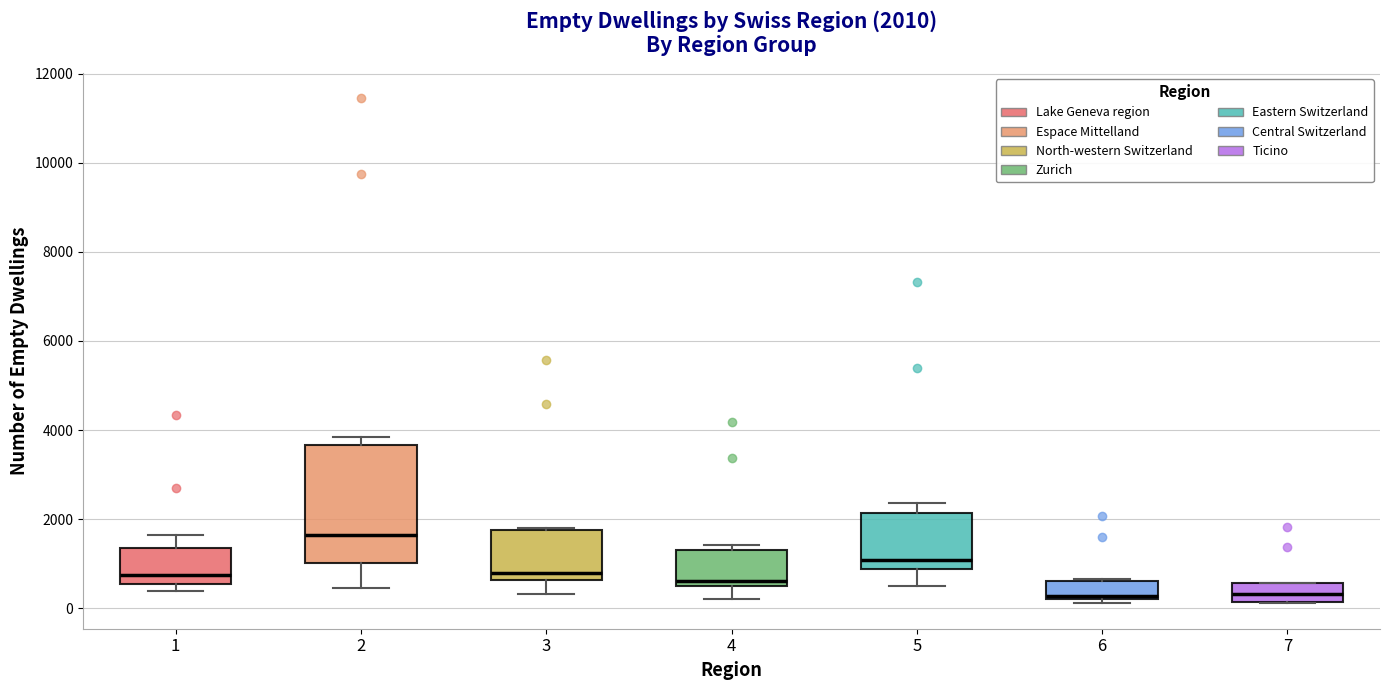

Comparing the boxes themselves (not the whiskers), which one is the tallest?

2